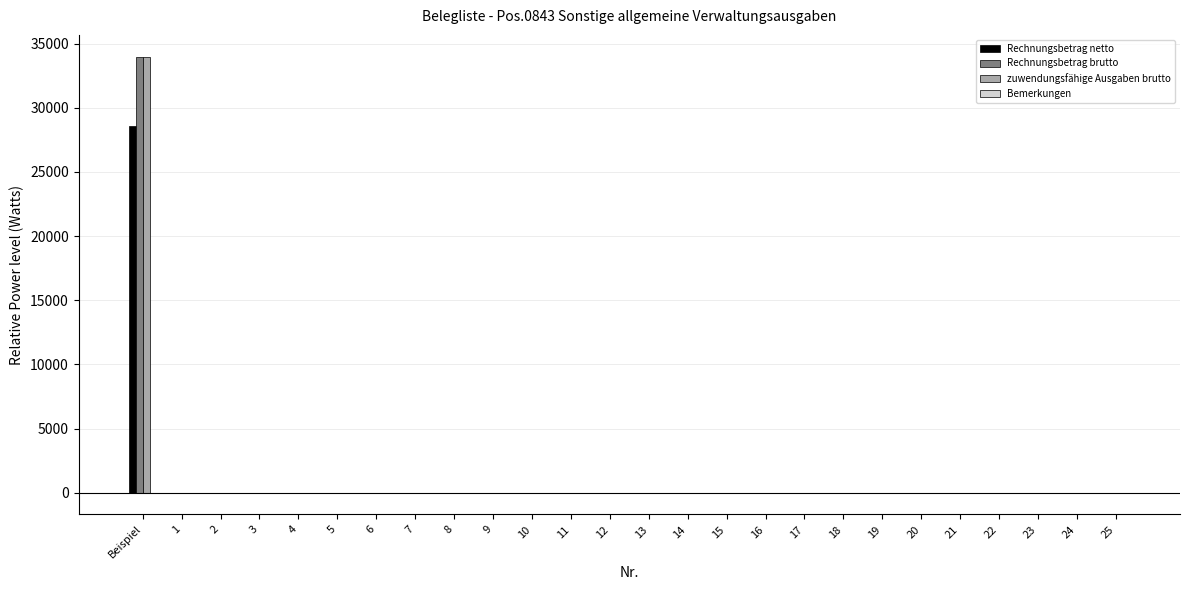

At which category is the sum across all series the highest?

Beispiel